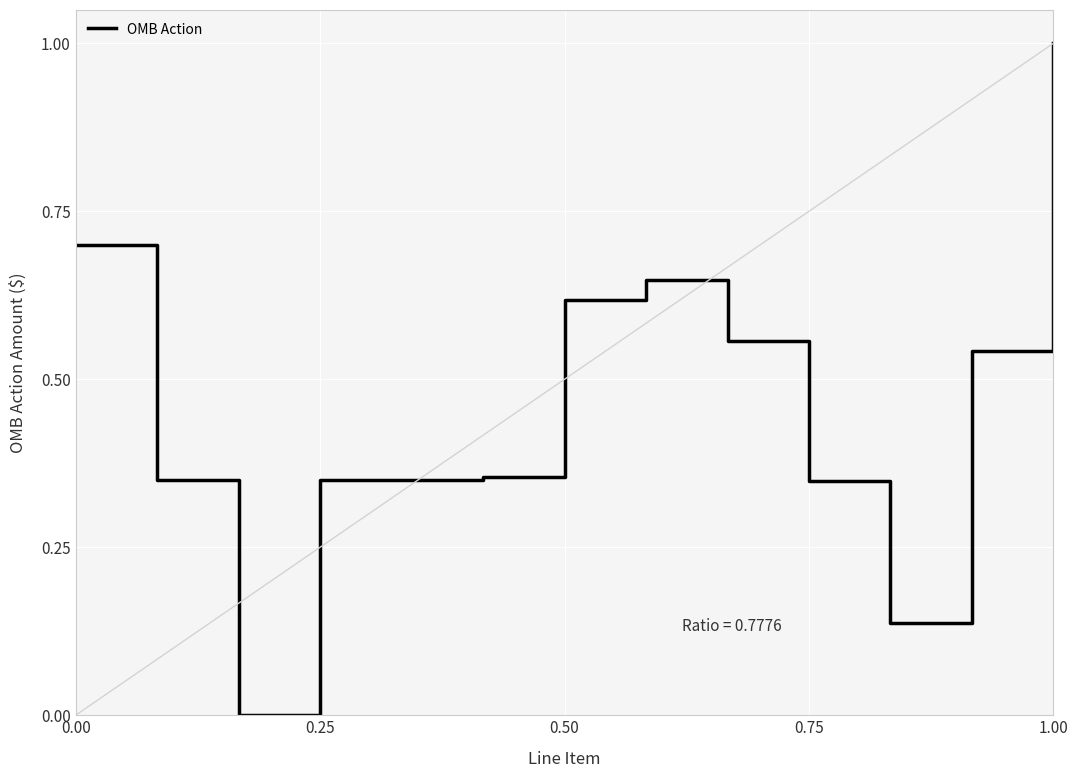

True or false: the data has more than 0 interior local peaks.

True